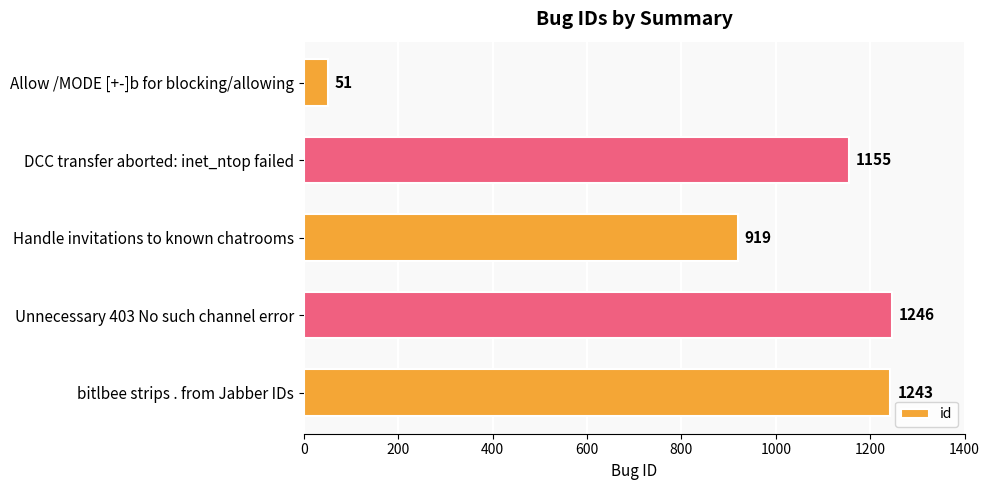

The chart shows a value of 919 at Handle invitations to known chatrooms. True or false?

True